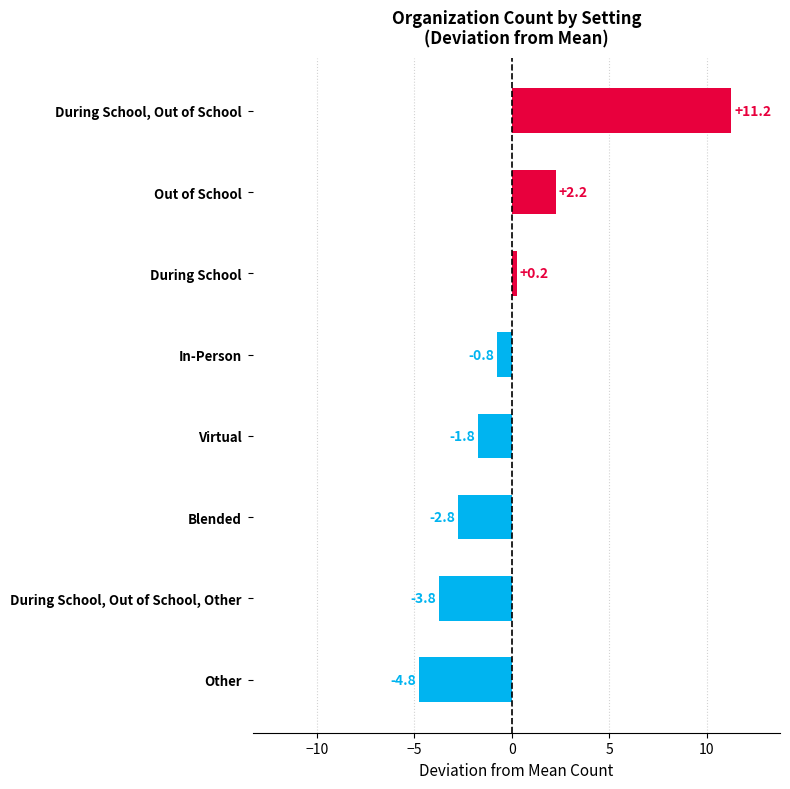

What is the label of the 6th bar from the bottom?

During School